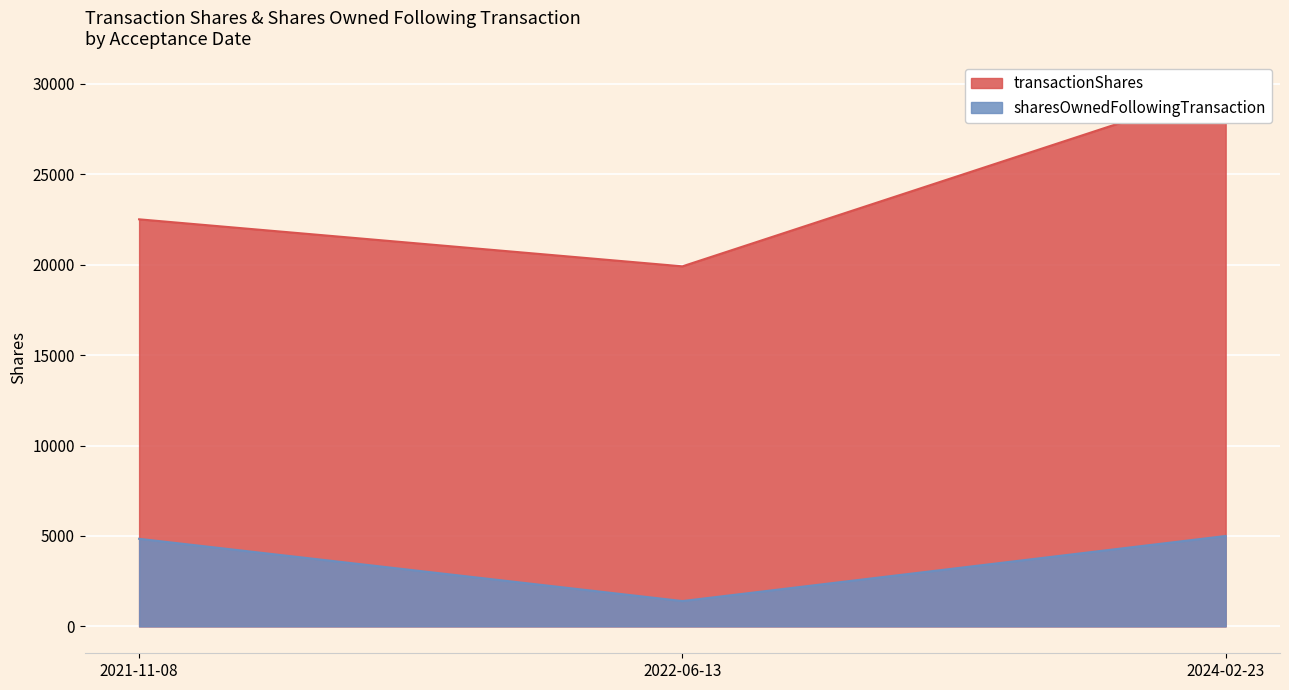

Between 2022-06-13 and 2024-02-23, which series saw the biggest shift?

sharesOwnedFollowingTransaction